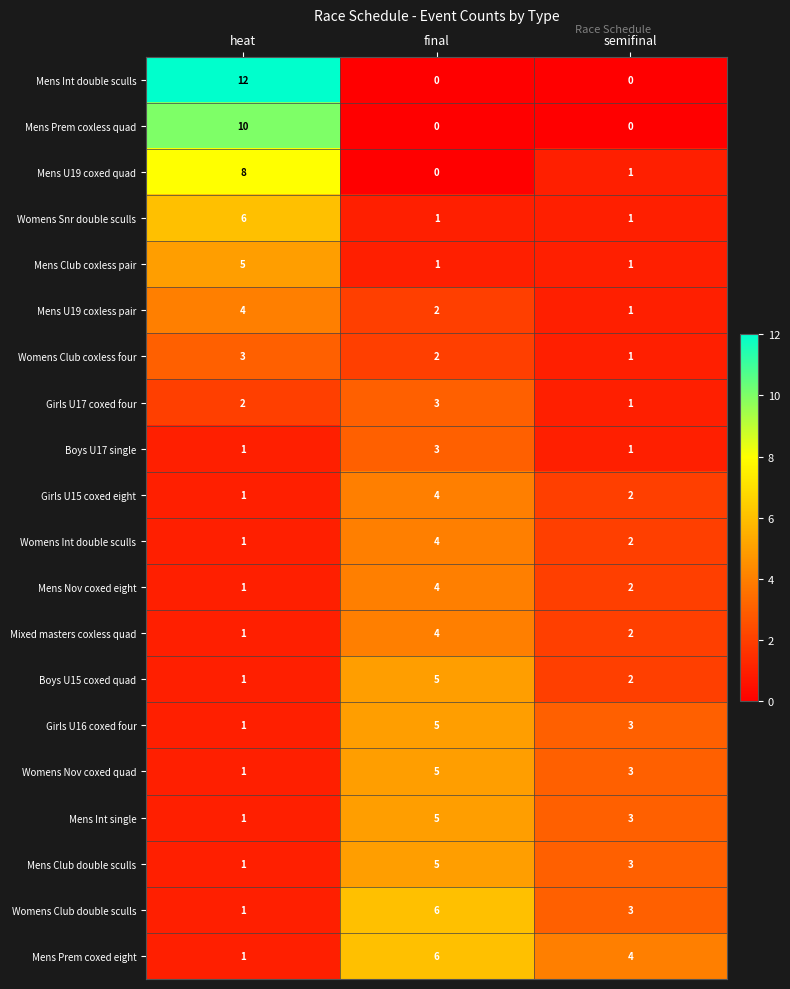

The value of Womens Nov coxed quad at final is 5. True or false?

True